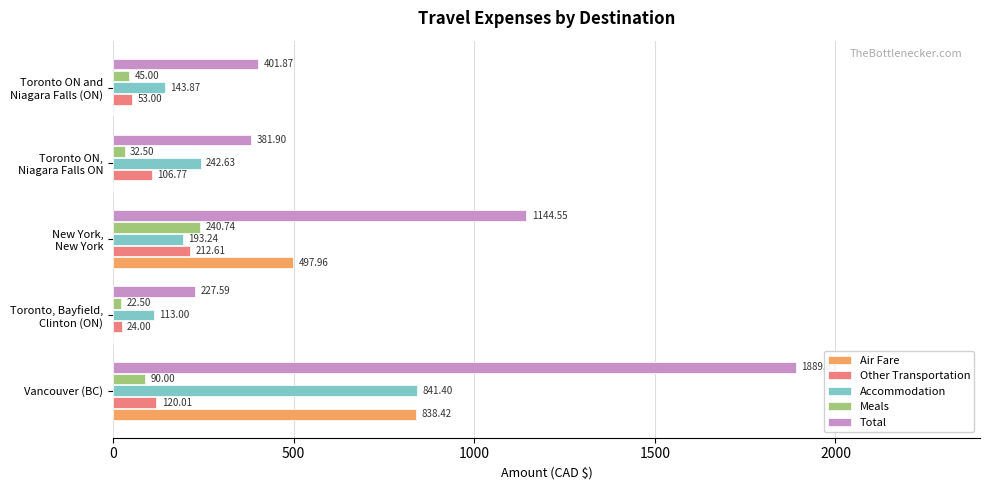

Which label corresponds to the largest value in the chart?

Vancouver (BC)